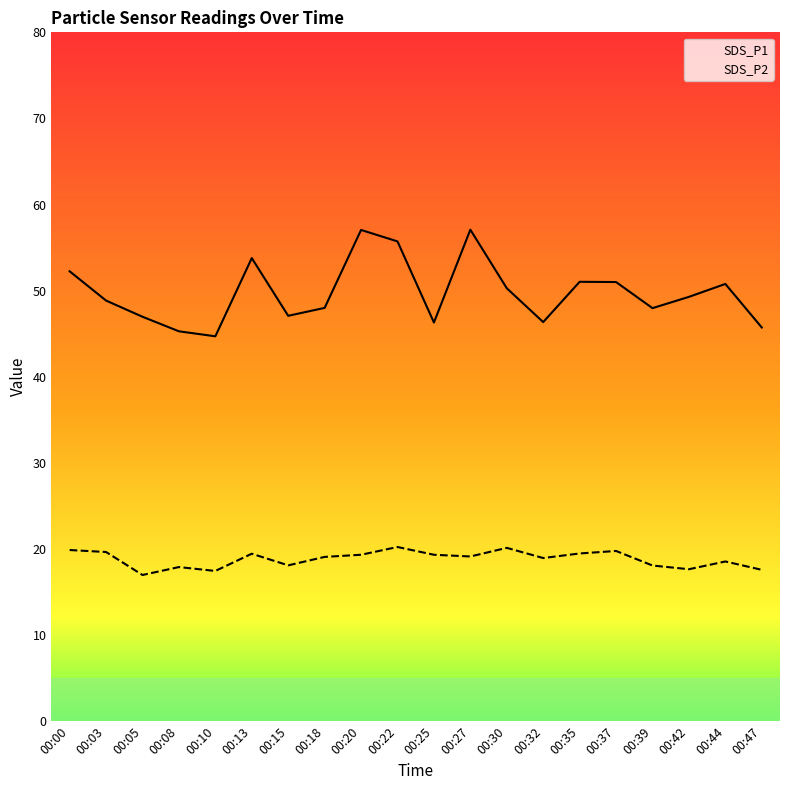

How many interior local peaks does the SDS_P2 series have?

6